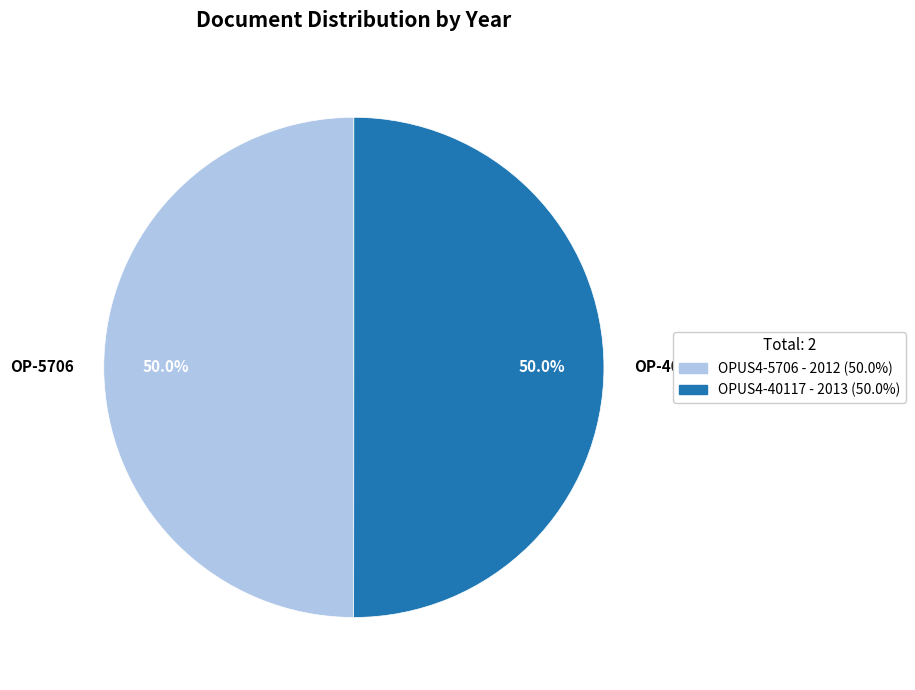

How many segments does this pie chart have?

2